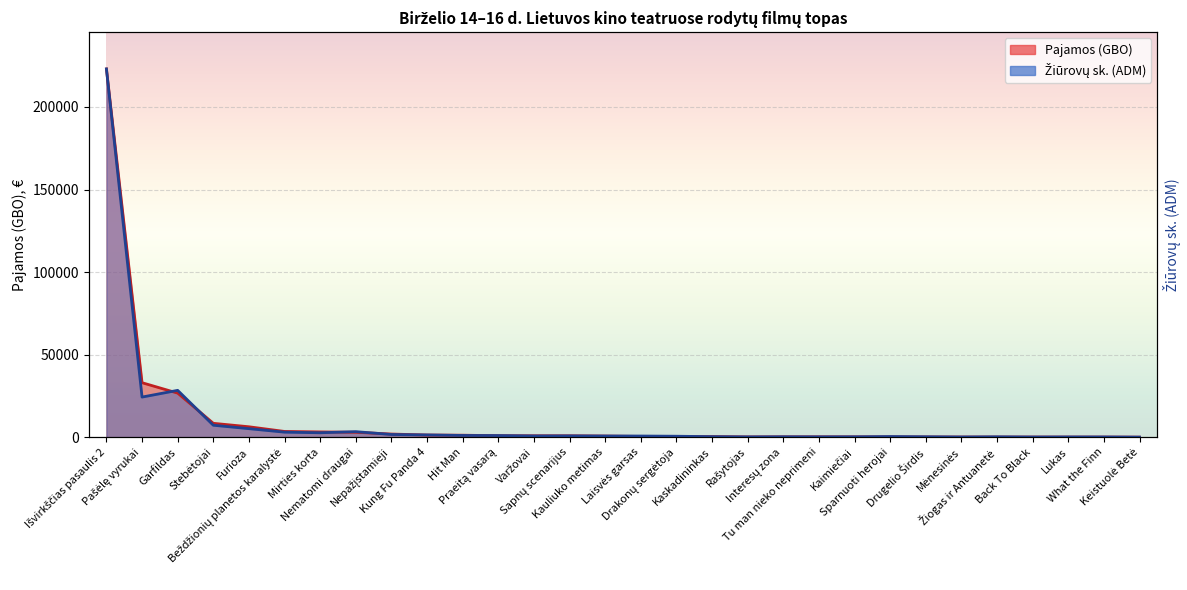

Which series has the largest total across all categories?

Pajamos (GBO)